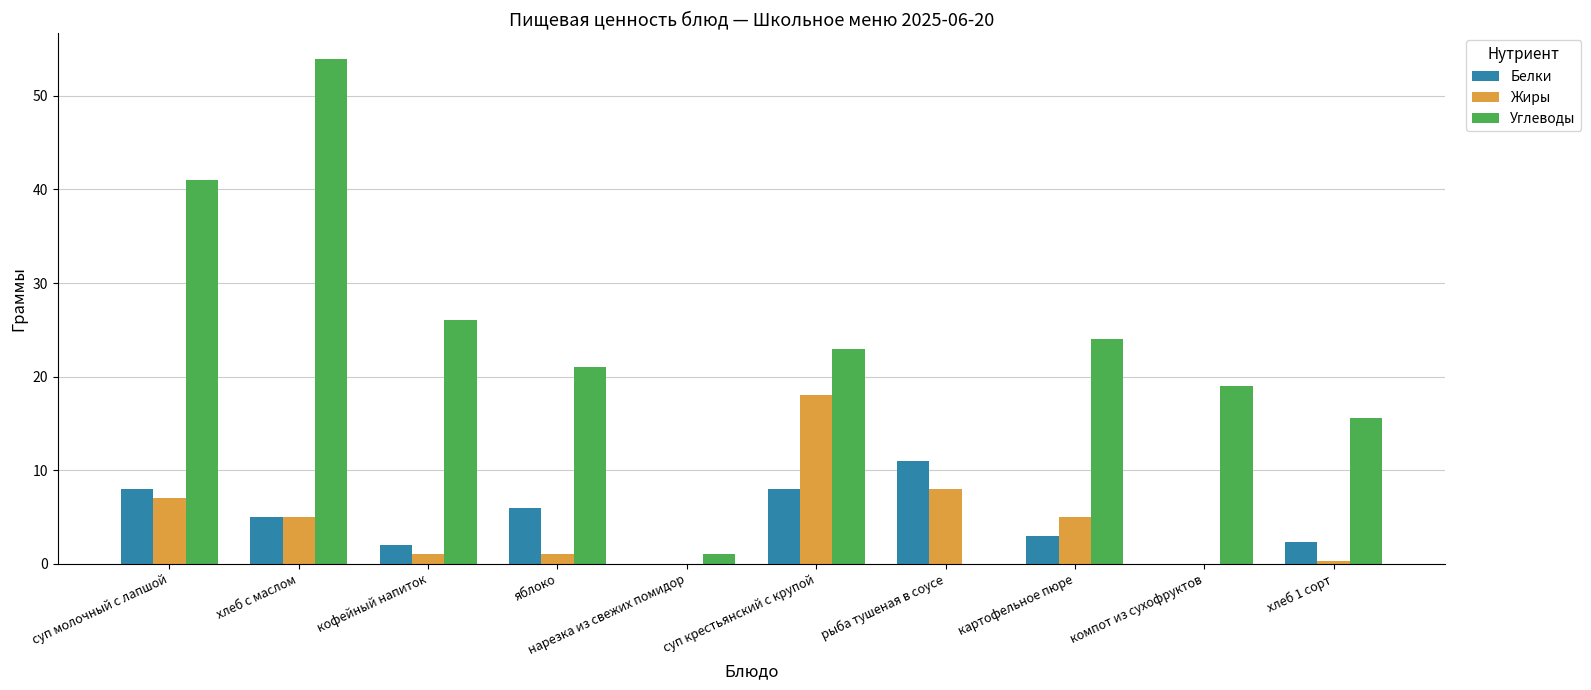

At which label is Жиры closest to 9?

рыба тушеная в соусе